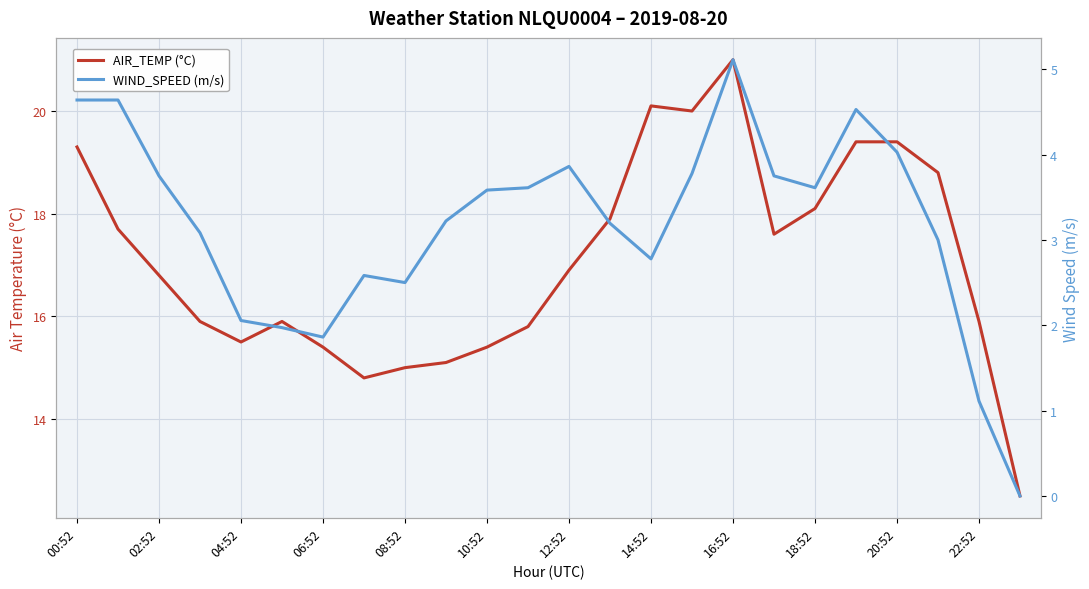

Rank the series by their average value, from lowest to highest.

WIND_SPEED (m/s), AIR_TEMP (°C)